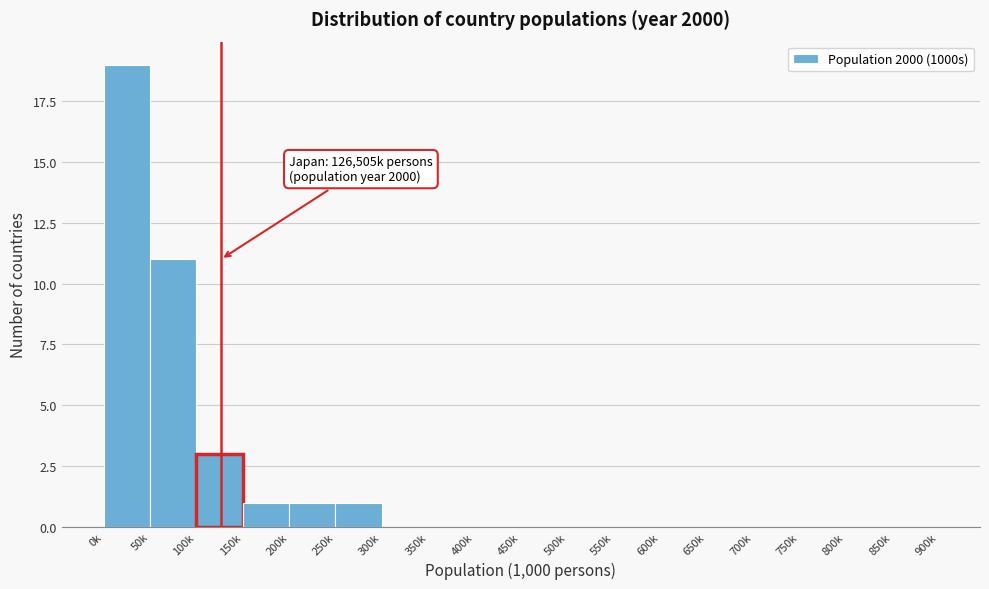

Reading left to right, list all the values displayed in this chart.

0k=19	50k=11	100k=3	150k=1	200k=1	250k=1	300k=0	350k=0	400k=0	450k=0	500k=0	550k=0	600k=0	650k=0	700k=0	750k=0	800k=0	850k=0